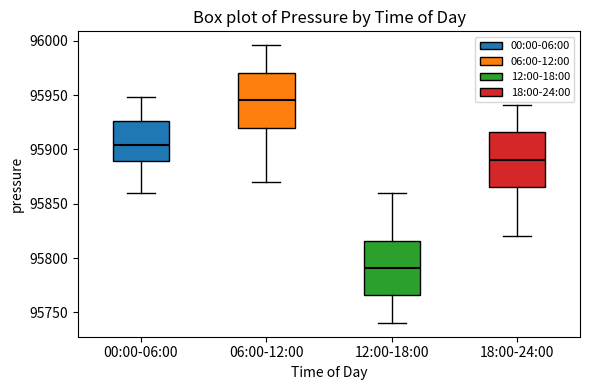

Reading left to right, transcribe this box plot: for each box, give where its median line is, the range the box spans, and where its two whiskers end, as read against the y-axis. The values are not printed on the chart, so give them approximately, as read against the axis.

00:00-06:00: median 95905, box 95890 to 95925, whiskers 95860 to 95950
06:00-12:00: median 95945, box 95920 to 95970, whiskers 95870 to 95995
12:00-18:00: median 95790, box 95765 to 95815, whiskers 95740 to 95860
18:00-24:00: median 95890, box 95865 to 95915, whiskers 95820 to 95940